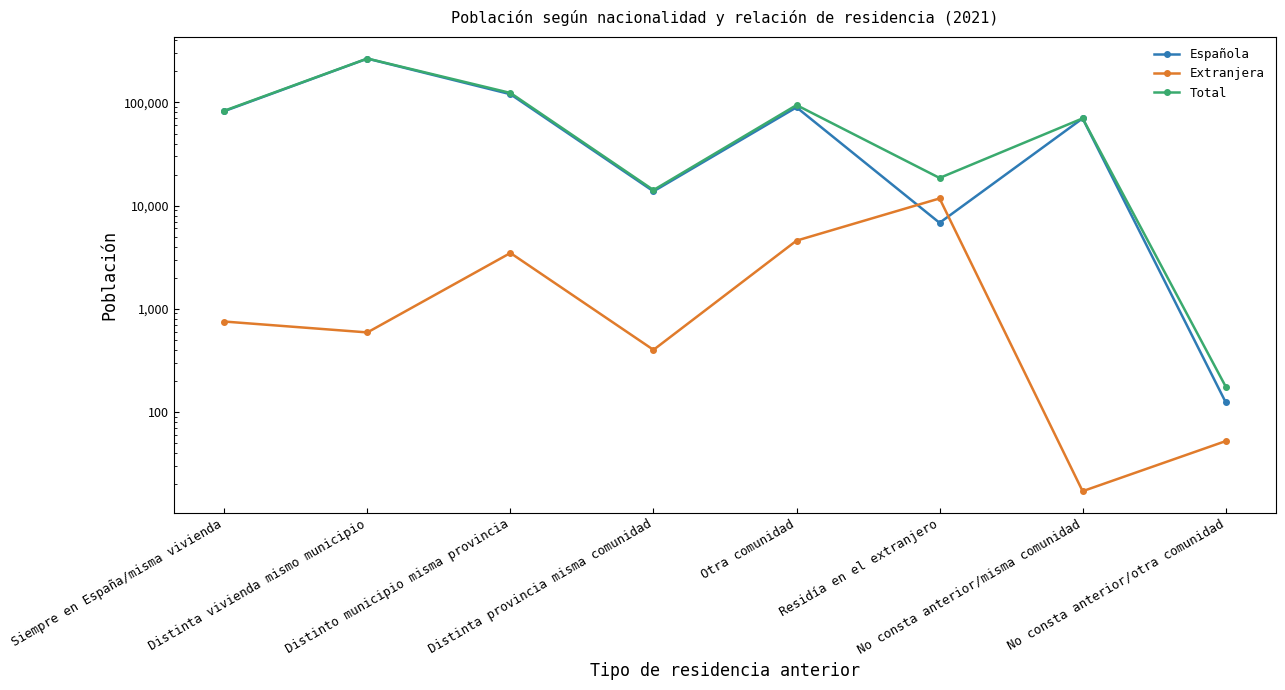

Is the value of Total at No consta anterior/misma comunidad greater than the value of Española at Residía en el extranjero?

Yes